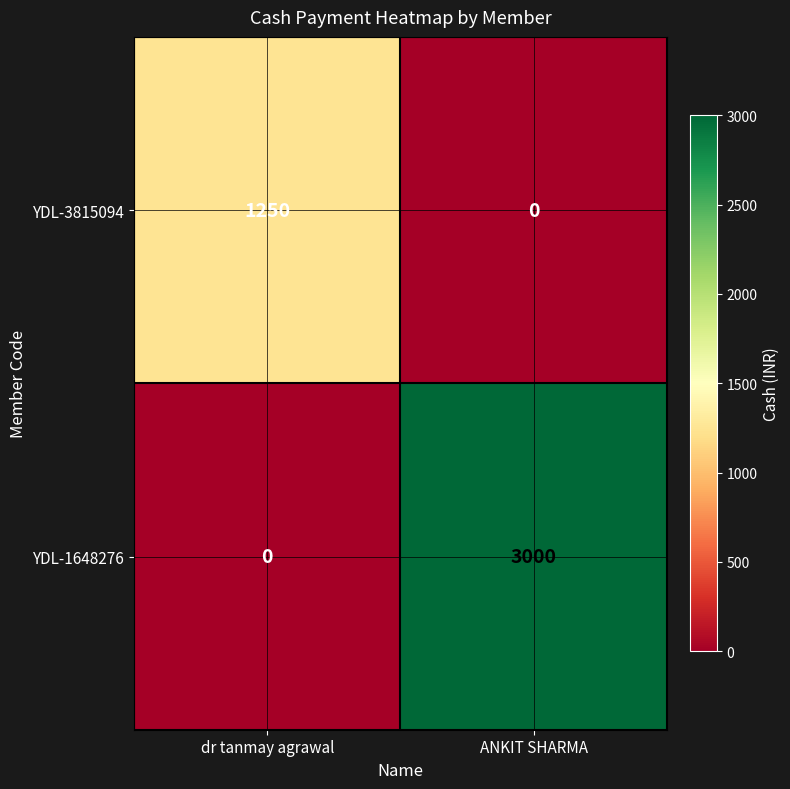

The value of YDL-3815094 at dr tanmay agrawal is 1250. True or false?

True